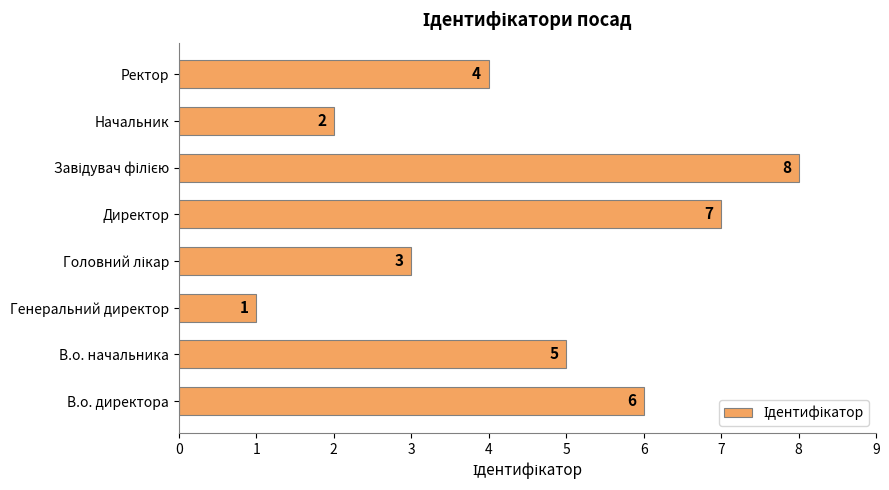

Approximately how many times larger is the value at Начальник compared to В.о. начальника?

0.4